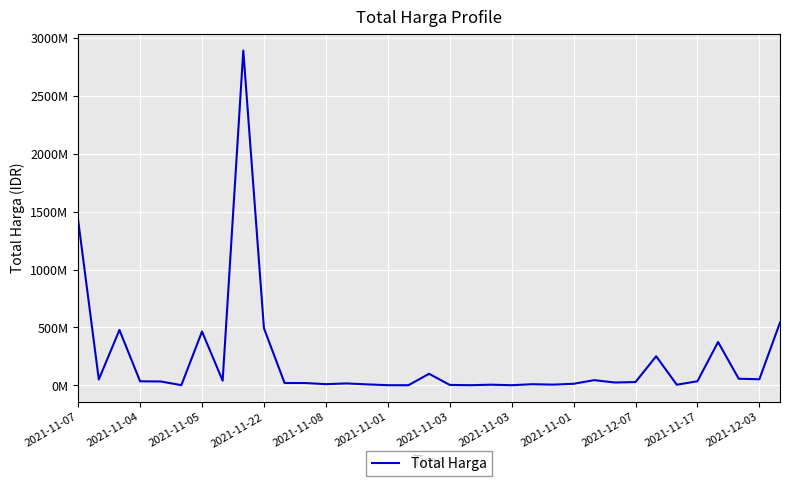

Reading left to right, extract all data points from this chart.

1425867900	49730040	477600000	34000000	32441200	577875	464002100	39440000	2892122000	493000000	19175000	18900000	9180000	15513960	7401240	333600	78000	98772570	2772000	265000	4672200	182000	8742500	5129000	12453900	43859200	23653000	27412000	250350000	4350000	34292000	373404000	56152800	51601000	541071000